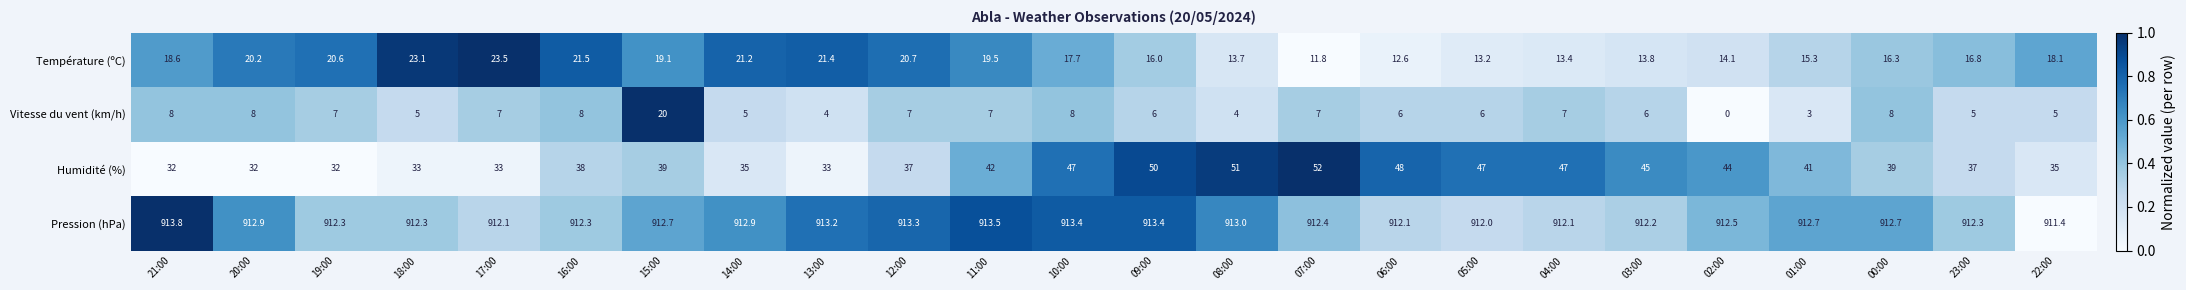

At which category is the sum across all series the highest?

15:00